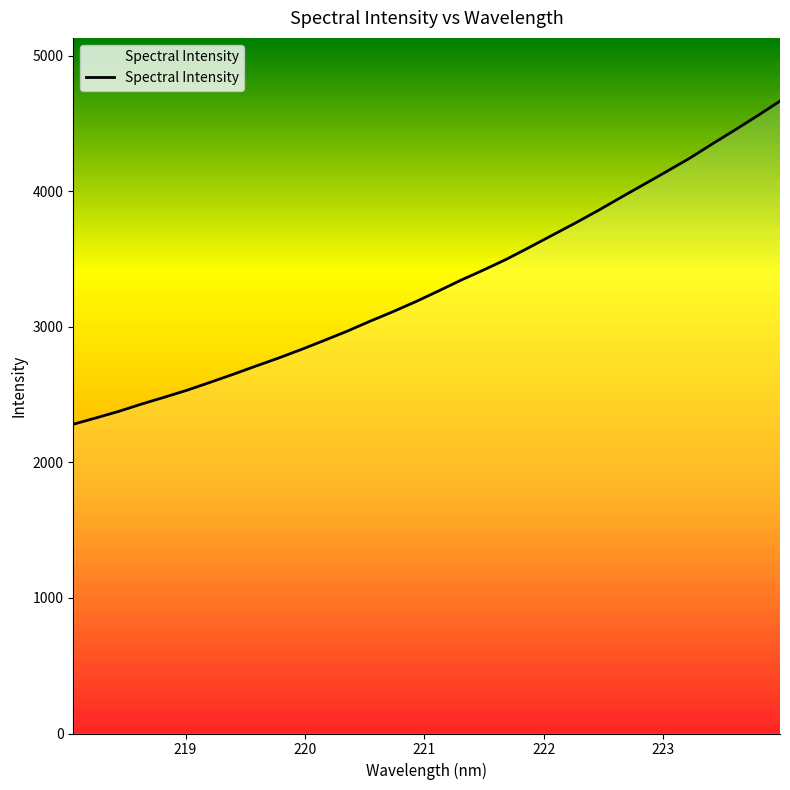

Reading left to right, transcribe all the data shown in this chart.

2282.2	2329.1	2377.5	2431.5	2482.0	2534.1	2591.6	2650.4	2711.2	2771.0	2834.3	2900.8	2968.6	3041.9	3112.1	3185.8	3264.8	3345.8	3421.4	3500.6	3588.0	3677.0	3766.0	3858.1	3954.8	4049.7	4145.4	4241.9	4348.0	4451.7	4557.5	4666.7